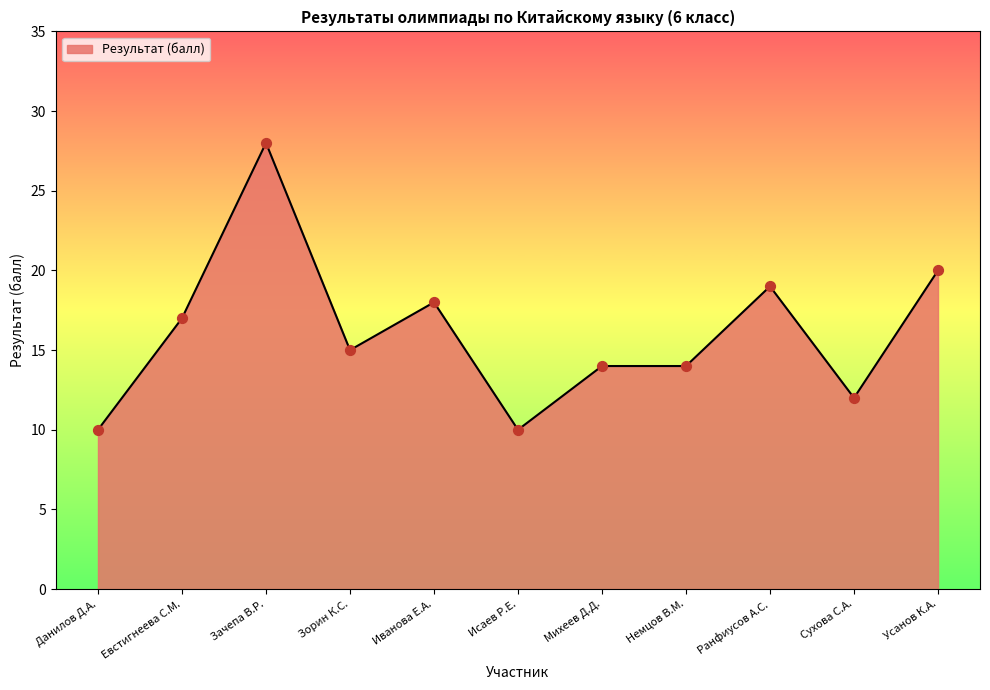

What is the ratio of the value at Немцов В.М. to the value at Михеев Д.Д.?

1.0